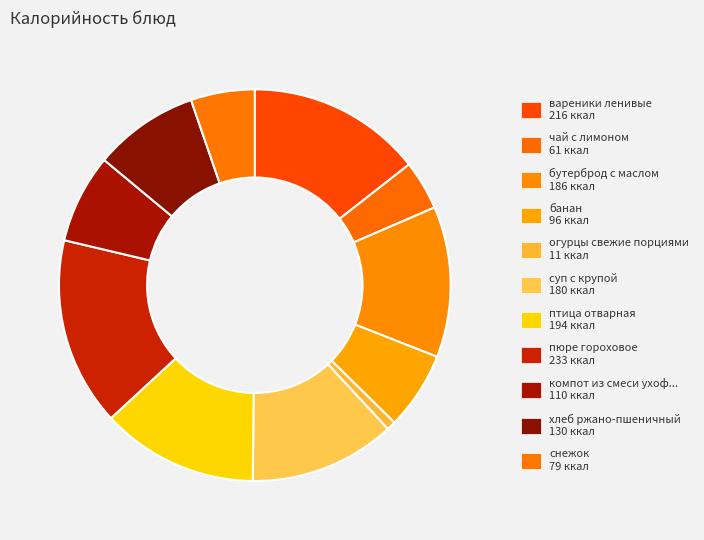

Does any single category account for the majority?

No